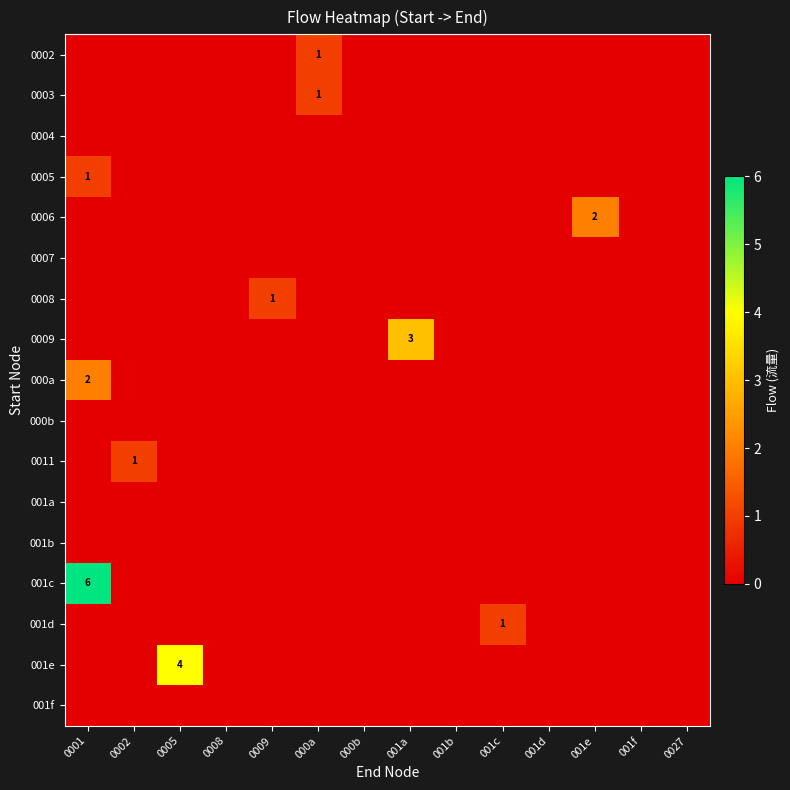

Which category has the highest value in the 001a series?

0001